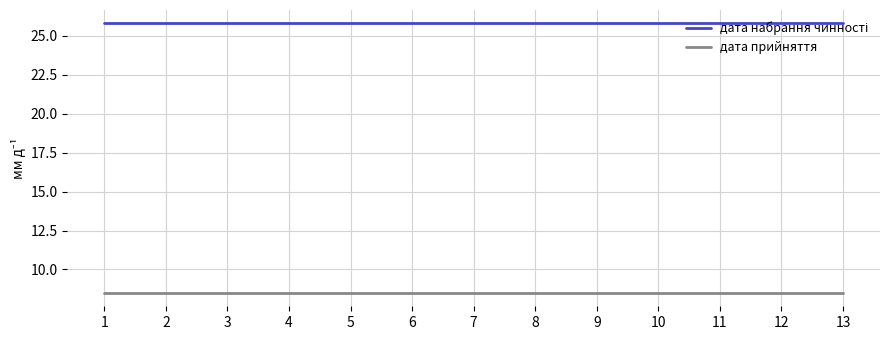

What is the highest value of the дата прийняття series?

8.5